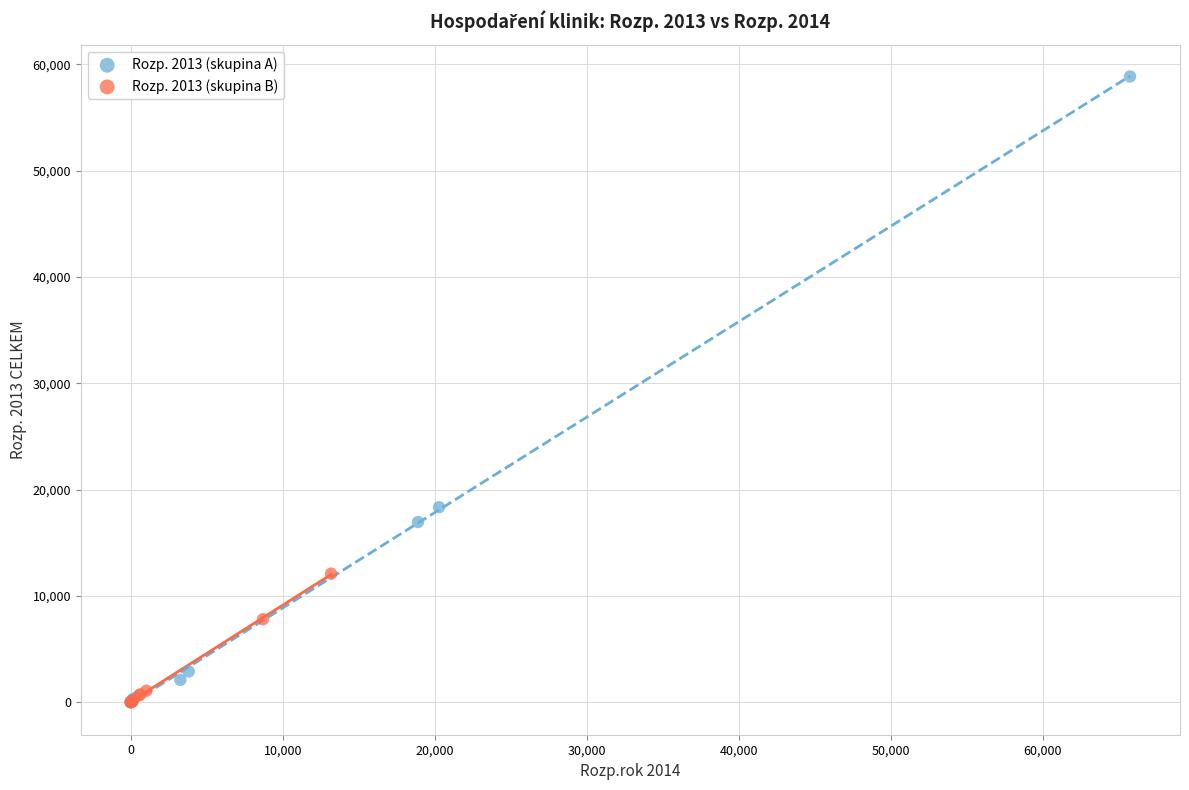

Which series has the widest spread of Y values?

Rozp. 2013 (skupina A)